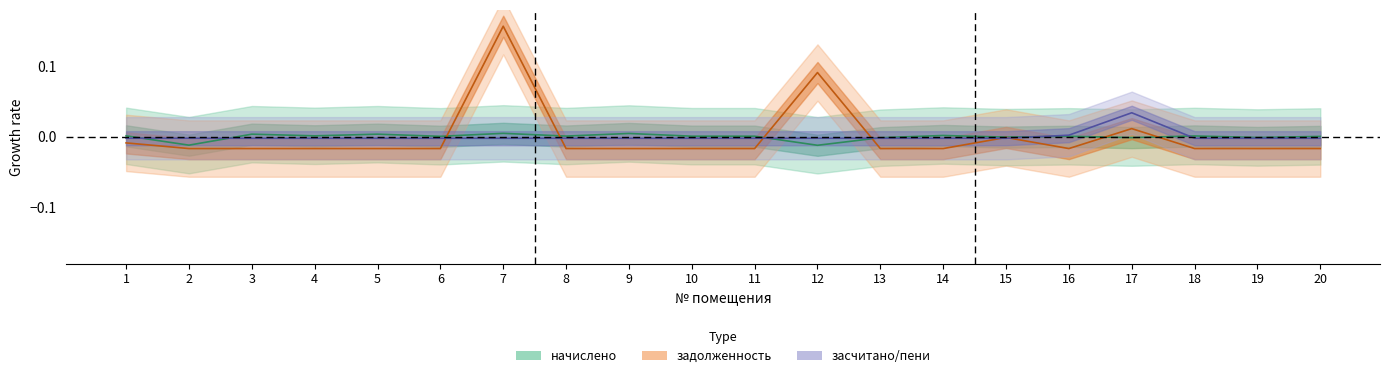

How many times do начислено and задолженность cross each other?

6